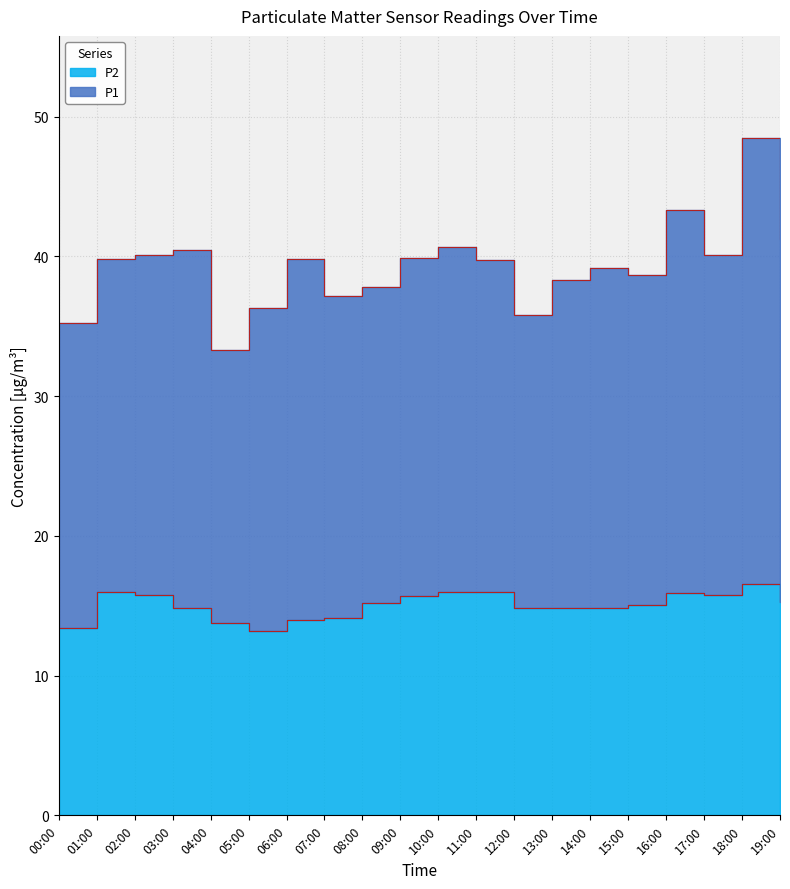

Is it true that the value at 17:00 is 7.1?

False